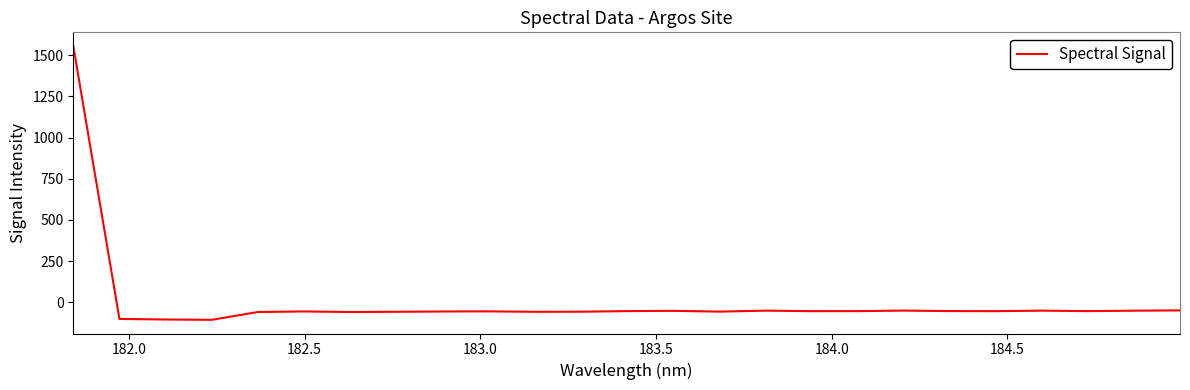

What is the average value?

4.1